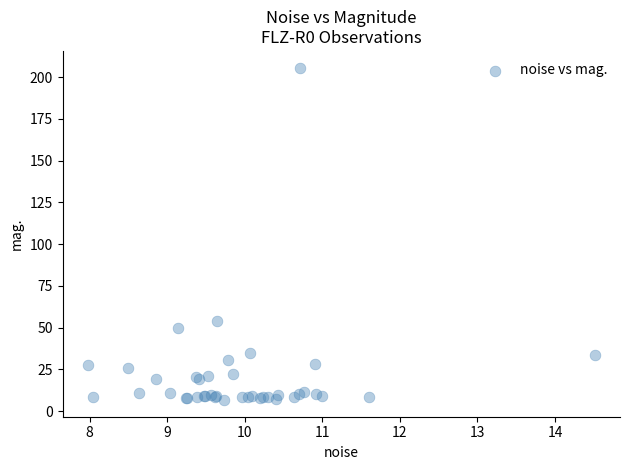

What Y value in the scatter plot is closest to 106?

53.9